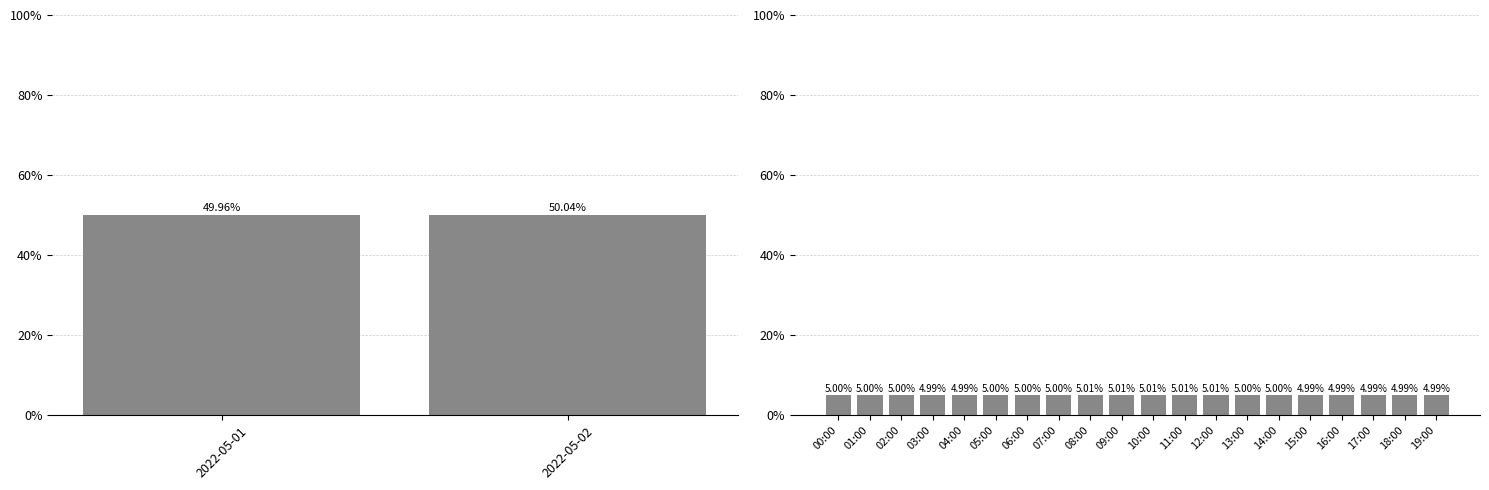

What is the average value?

5.0